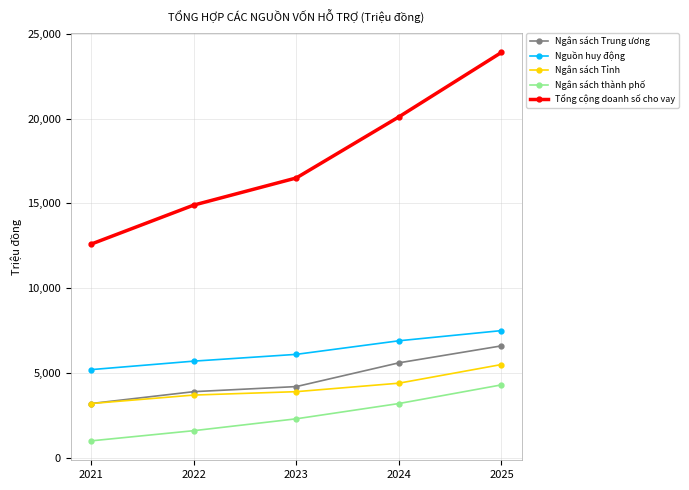

Reading left to right, what are all the values shown in this chart?

Ngân sách Trung ương: 2021=3200	2022=3900	2023=4200	2024=5600	2025=6600
Nguồn huy động: 2021=5200	2022=5700	2023=6100	2024=6900	2025=7500
Ngân sách Tỉnh: 2021=3200	2022=3700	2023=3900	2024=4400	2025=5500
Ngân sách thành phố: 2021=1000	2022=1600	2023=2300	2024=3200	2025=4300
Tổng cộng doanh số cho vay: 2021=12600	2022=14900	2023=16500	2024=20100	2025=23900